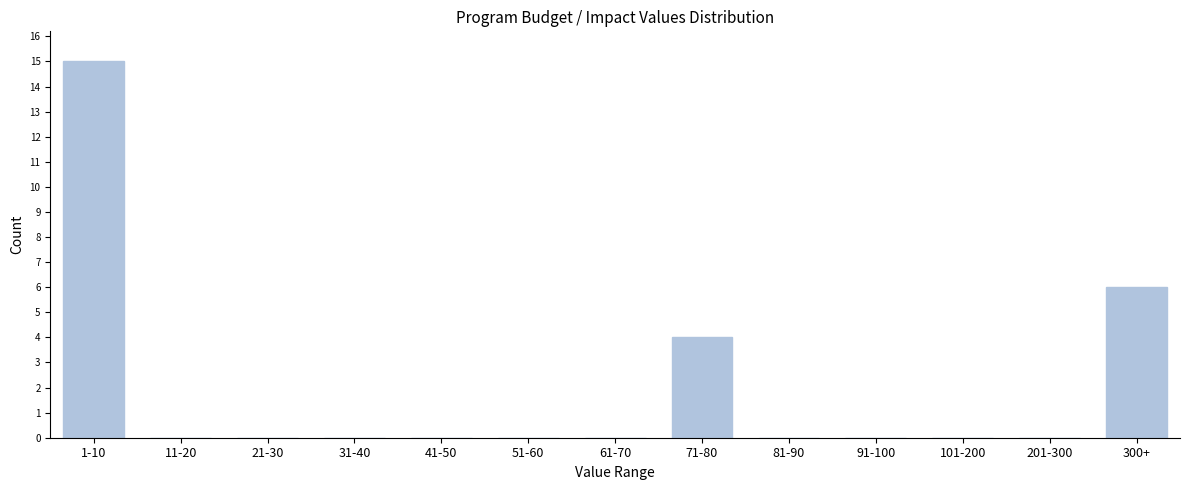

Reading right to left, extract all data points from this chart.

300+=6	201-300=0	101-200=0	91-100=0	81-90=0	71-80=4	61-70=0	51-60=0	41-50=0	31-40=0	21-30=0	11-20=0	1-10=15